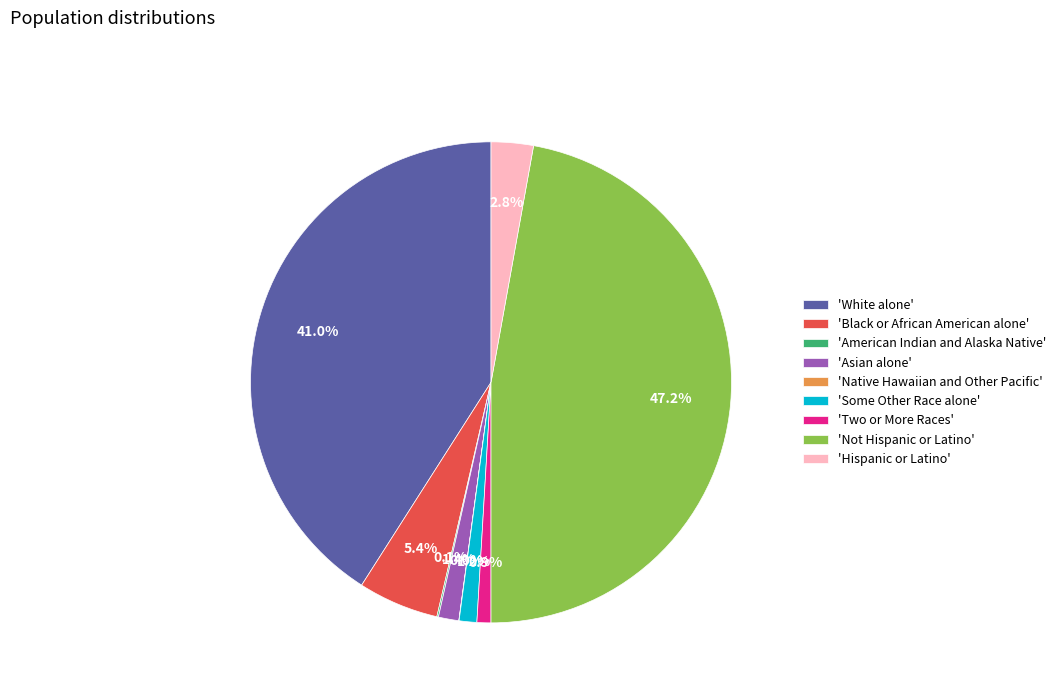

What is the largest slice in the pie chart?

'Not Hispanic or Latino'